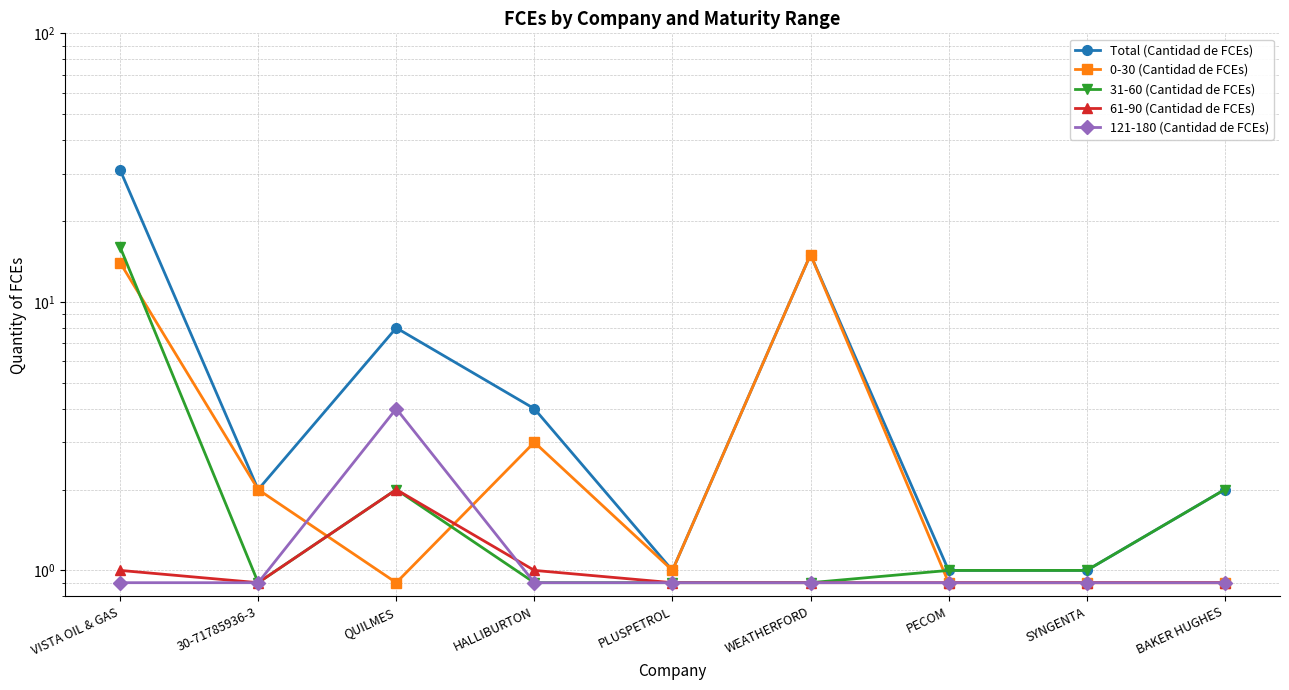

What position from the left is SYNGENTA?

8